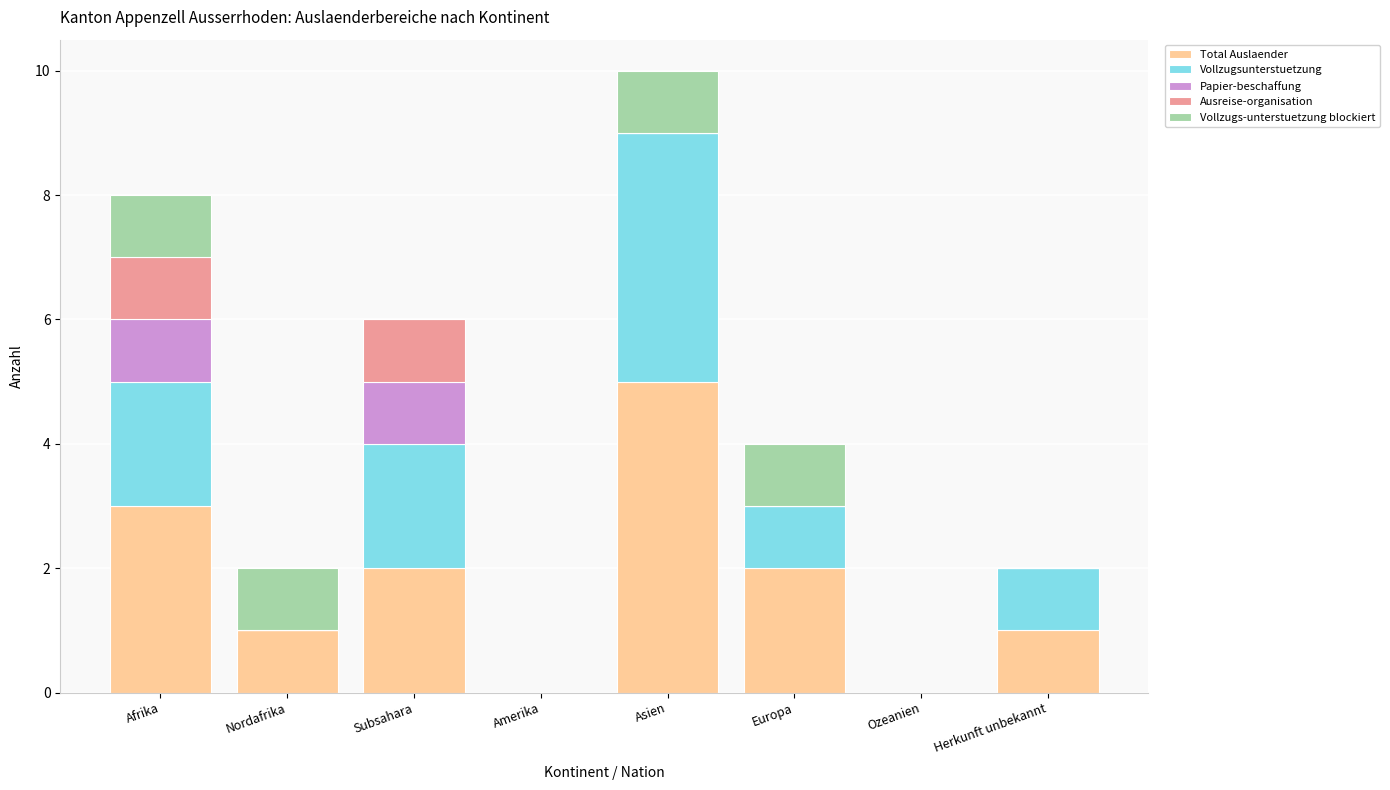

What is the sum of all Total Auslaender values?

14